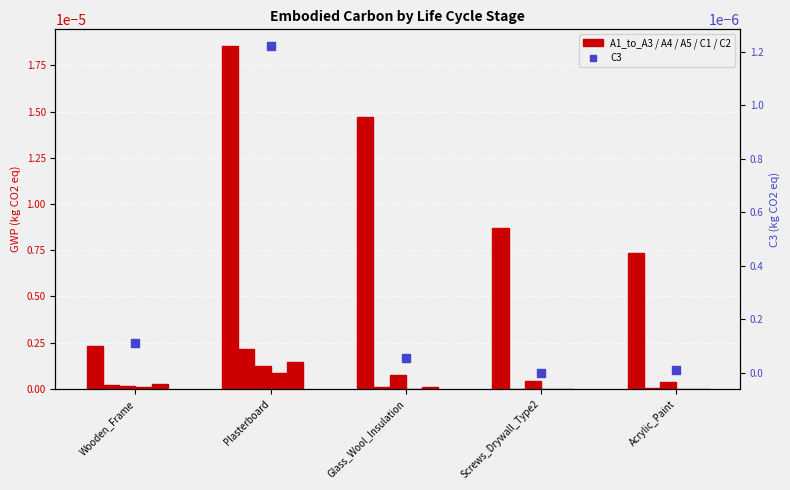

At which category is the sum across all series the highest?

Plasterboard